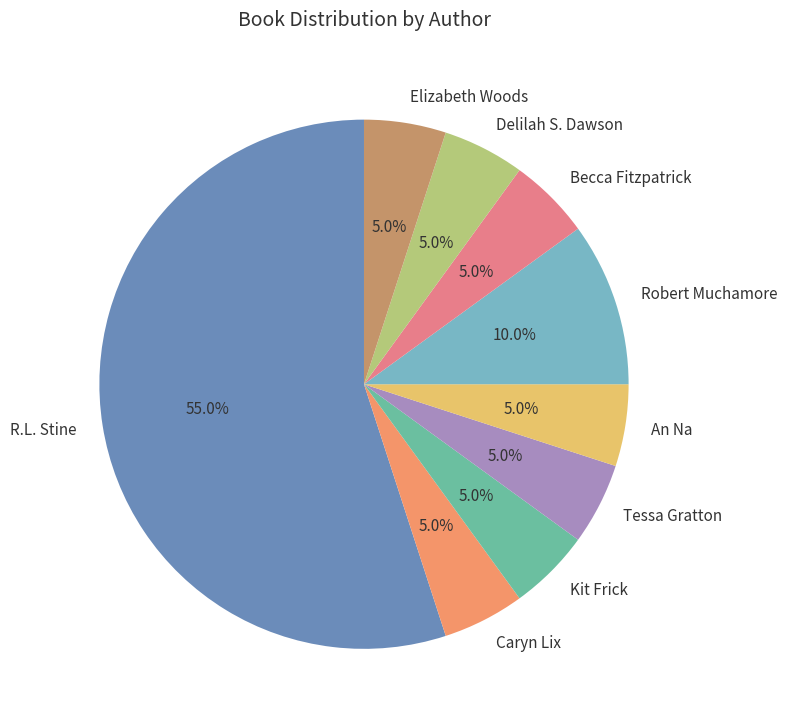

Combined, what portion of the pie is Kit Frick and Delilah S. Dawson?

10.0%